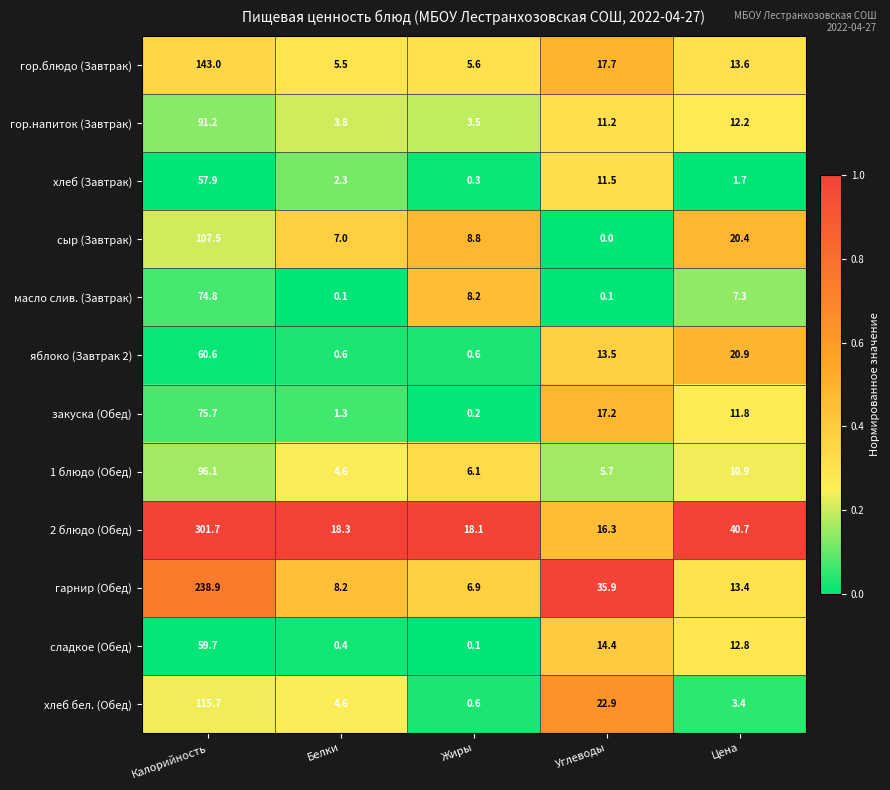

Which series has the largest total across all categories?

2 блюдо (Обед)